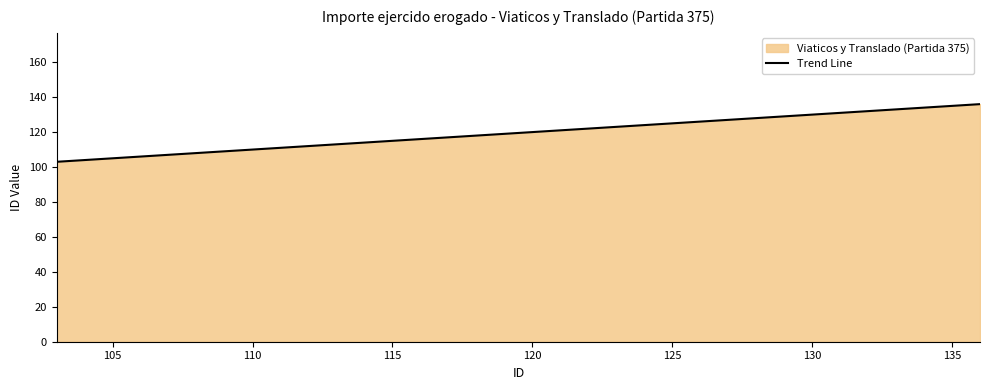

What is the difference between the maximum and minimum values?

33